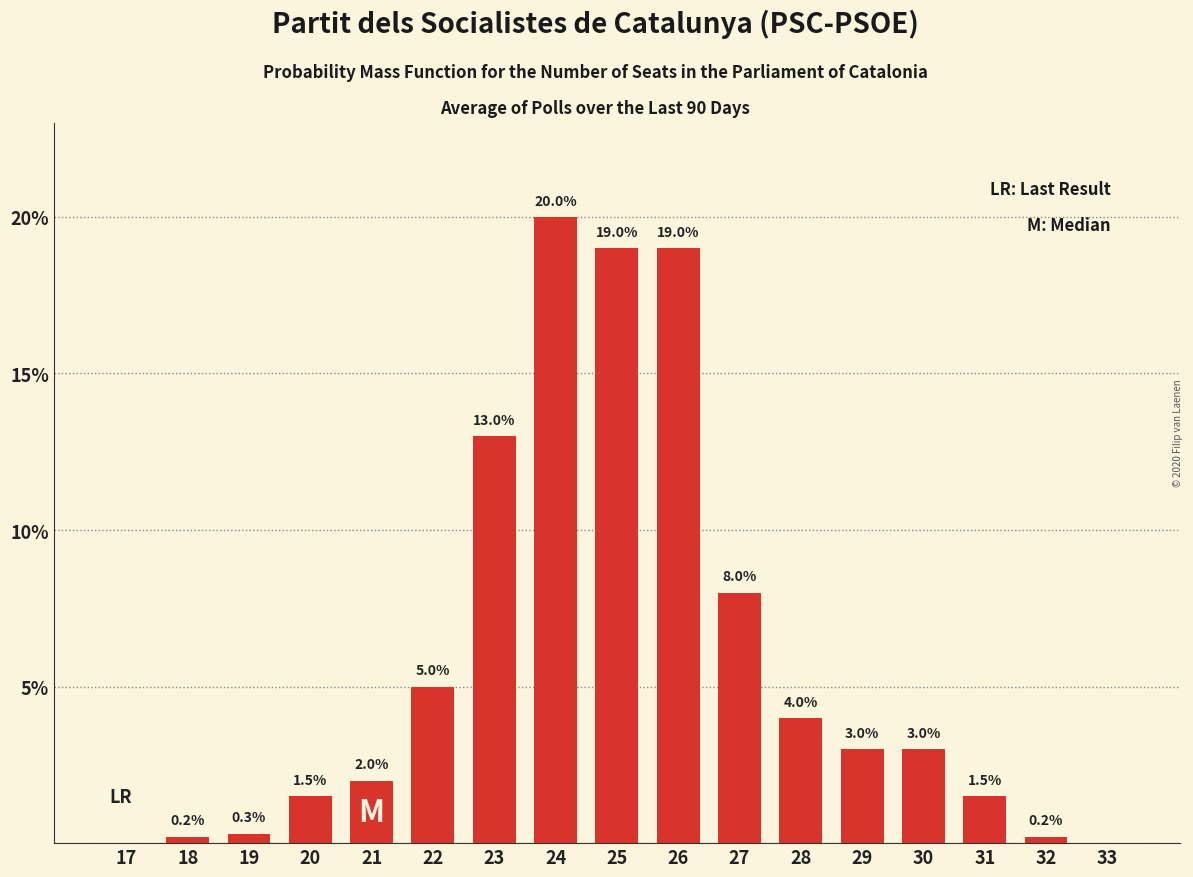

How many distinct data groups are displayed?

1